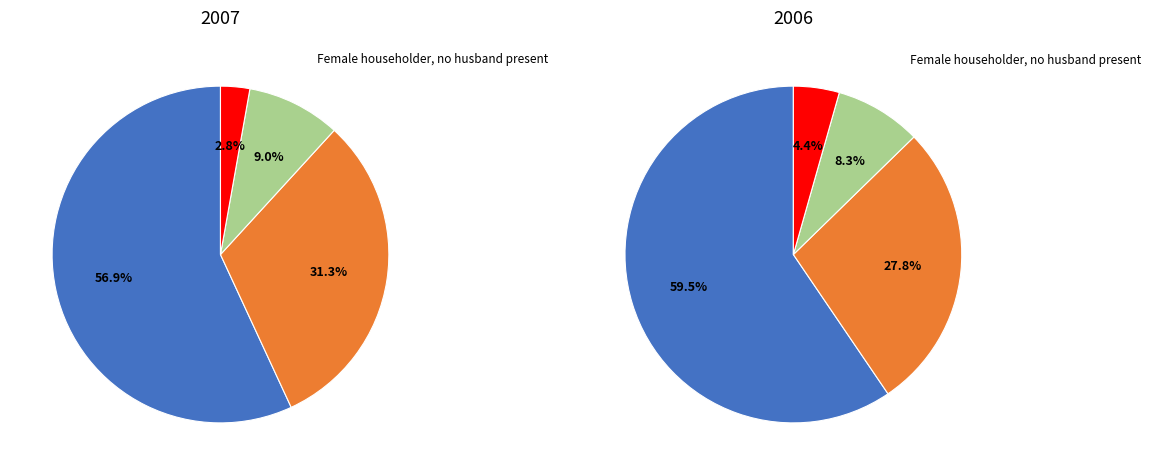

What percentage do Nonfamily households and Female householder, no husband present together represent?

40.3%